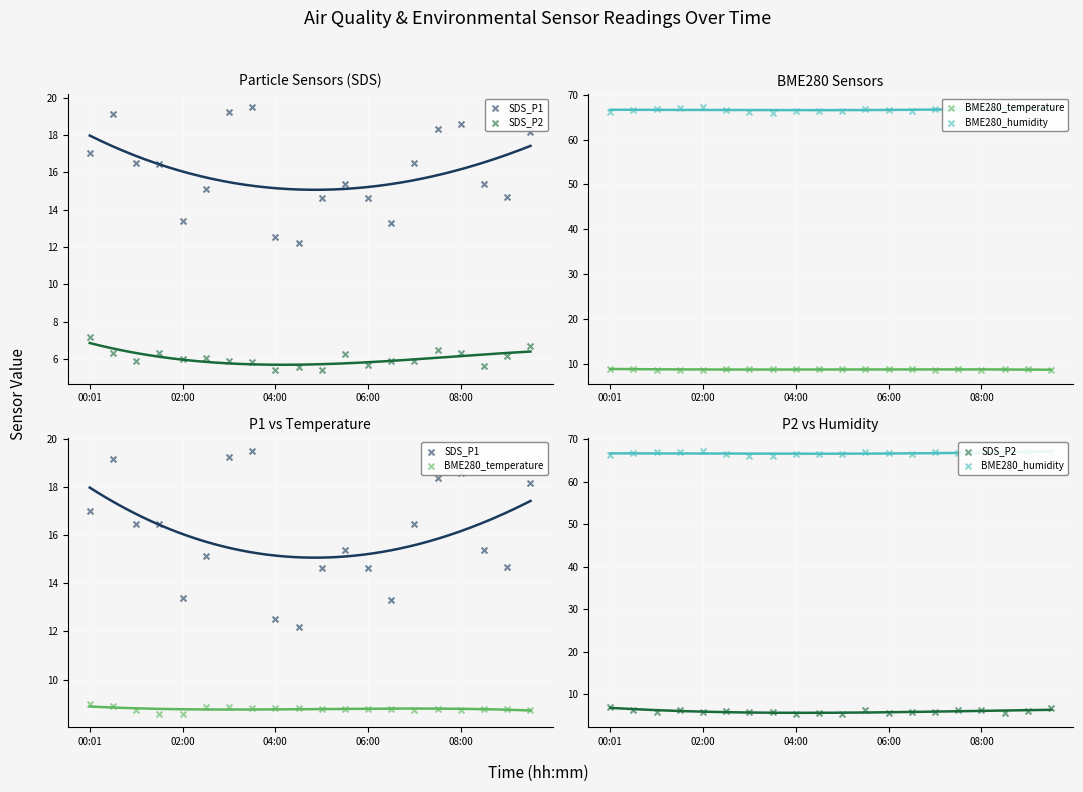

At which category is the sum across all series the highest?

00:30